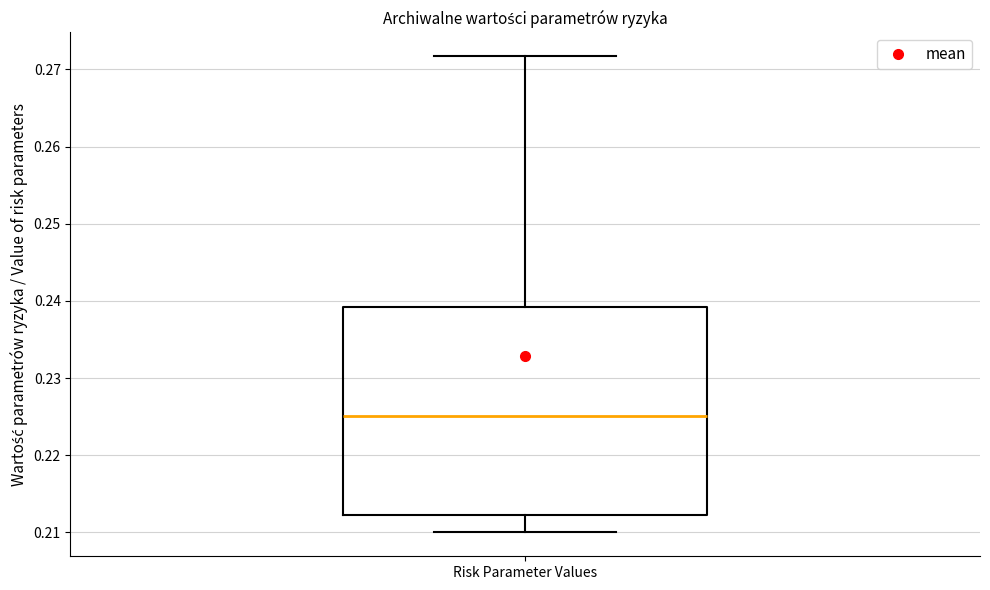

Where is the lower edge of the box for Risk Parameter Values on the y-axis? The values are not printed on the chart, so give them approximately, as read against the axis.

0.212